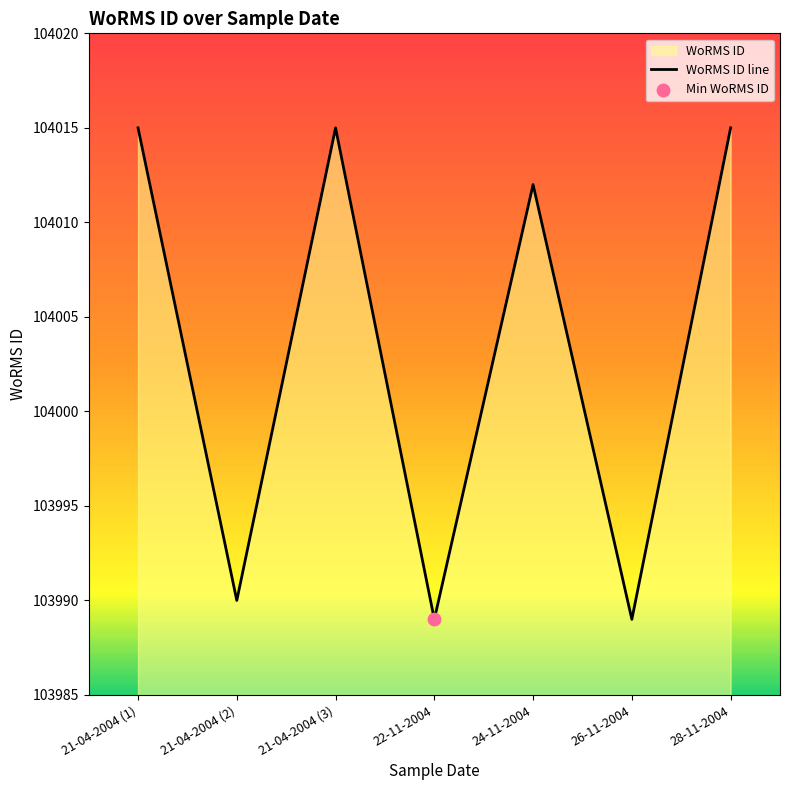

What is the ratio of the value at 21-04-2004 (3) to the value at 21-04-2004 (1)?

1.0